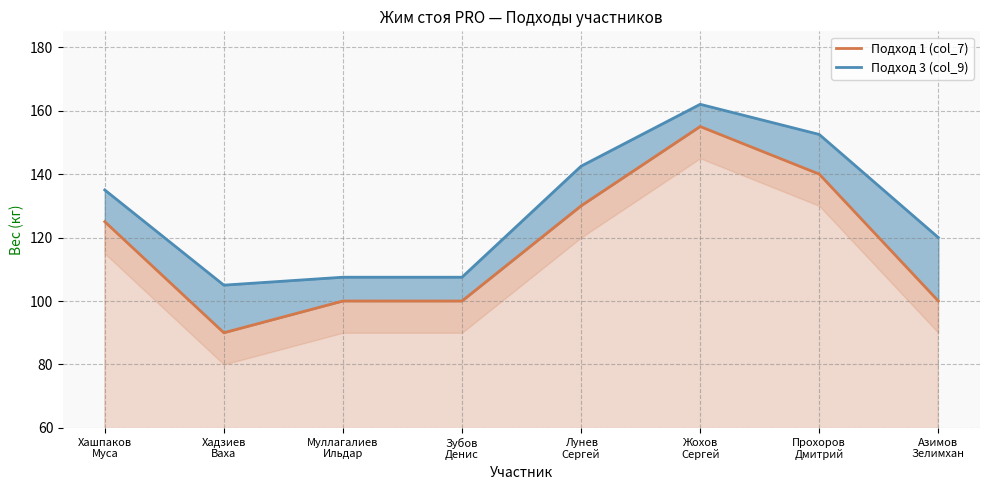

Count the number of categories in the chart.

8